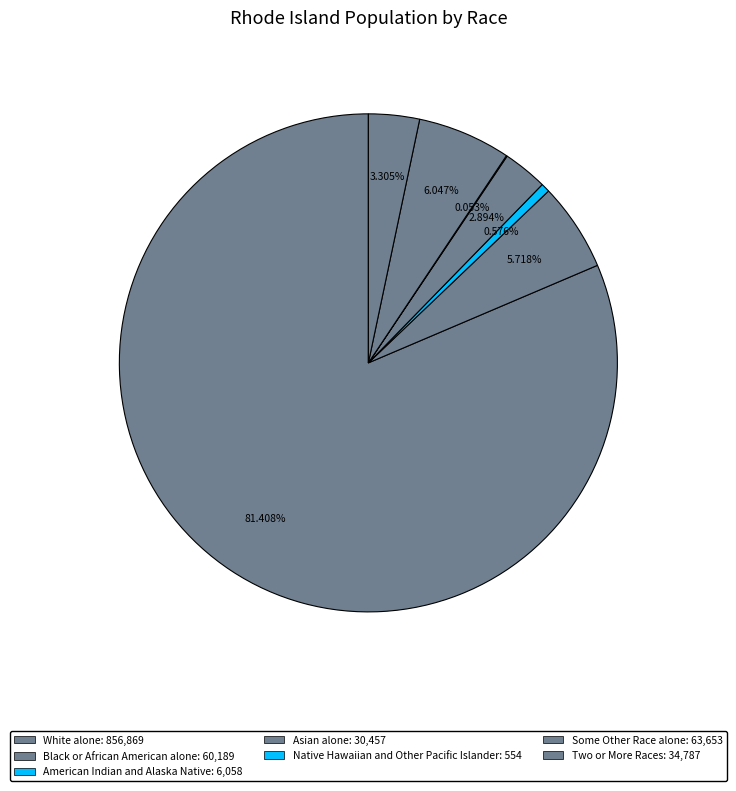

How much of the chart is everything except American Indian and Alaska Native?

99.4%